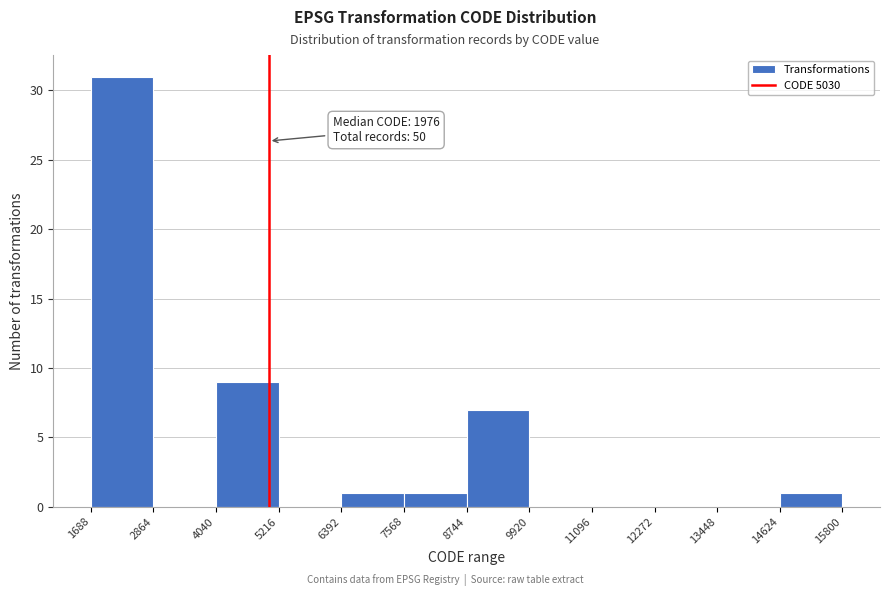

Over which range of the x-axis is the bar tallest?

1688 to 2864